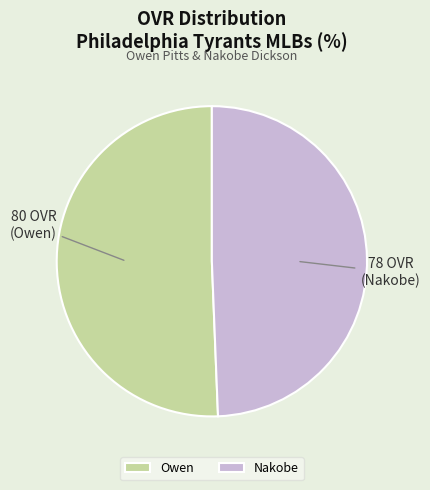

Rank the categories by value from highest to lowest.

Owen, Nakobe